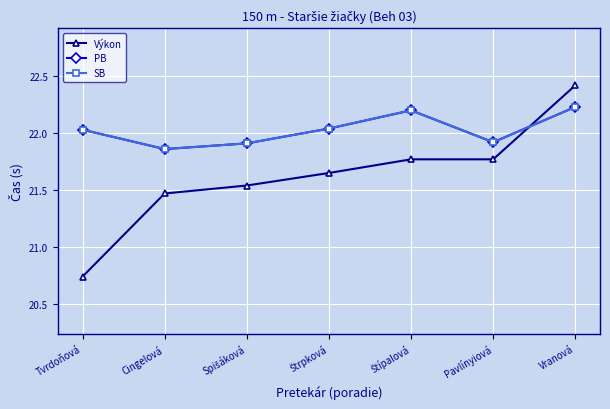

At which category does PB reach its first local valley?

Cingelová